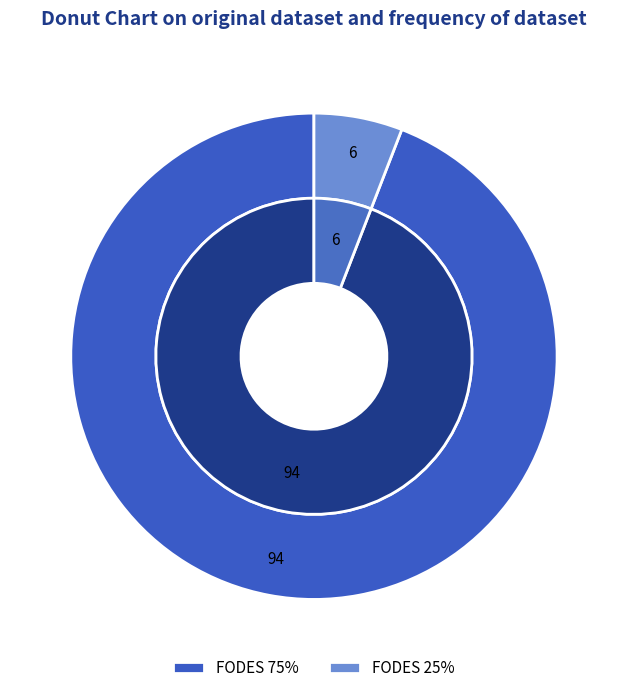

Which category accounts for the majority?

FODES 75%